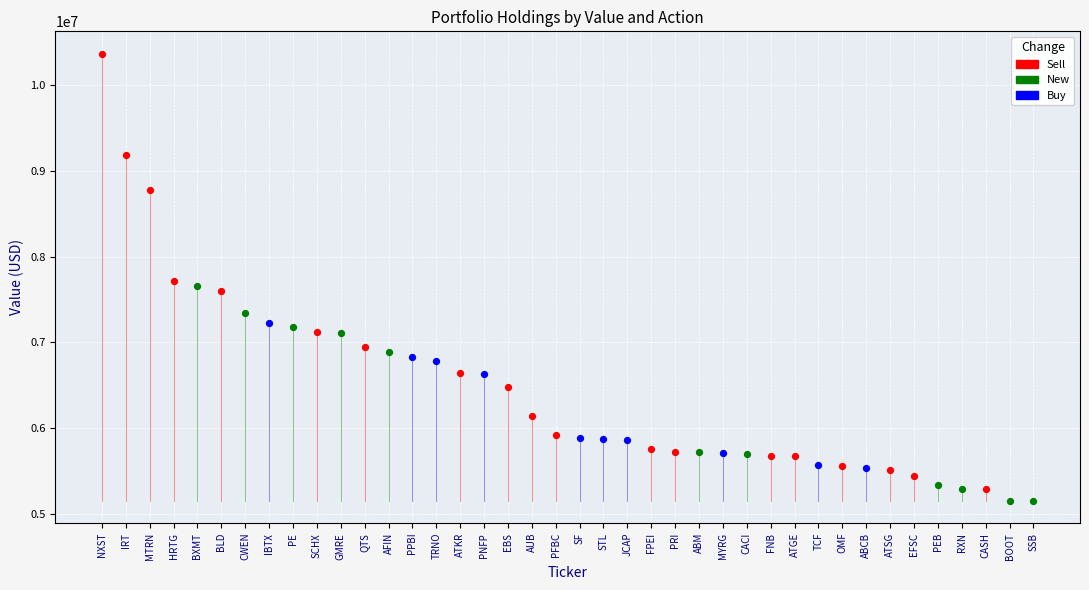

Which series reaches the maximum Y coordinate?

Sell